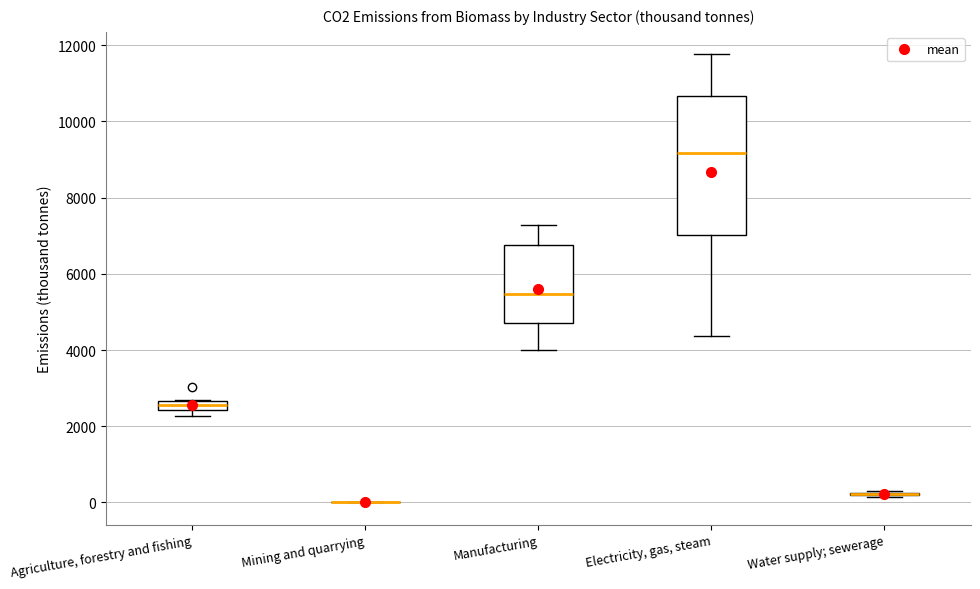

Which box is the tallest, from its lower edge to its upper edge?

Electricity, gas, steam